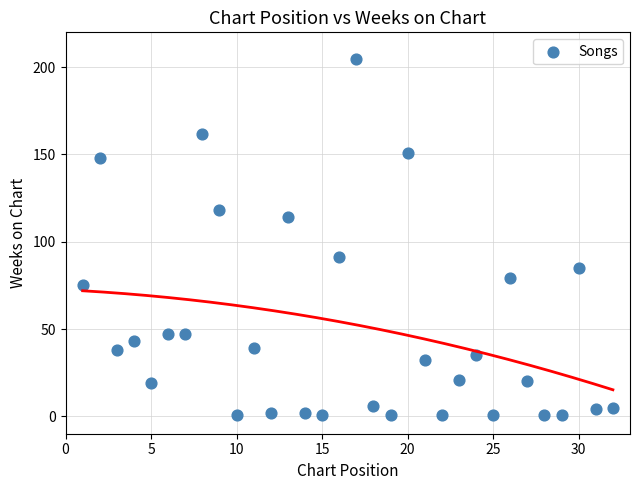

What is the range of Y values (max minus min)?

204